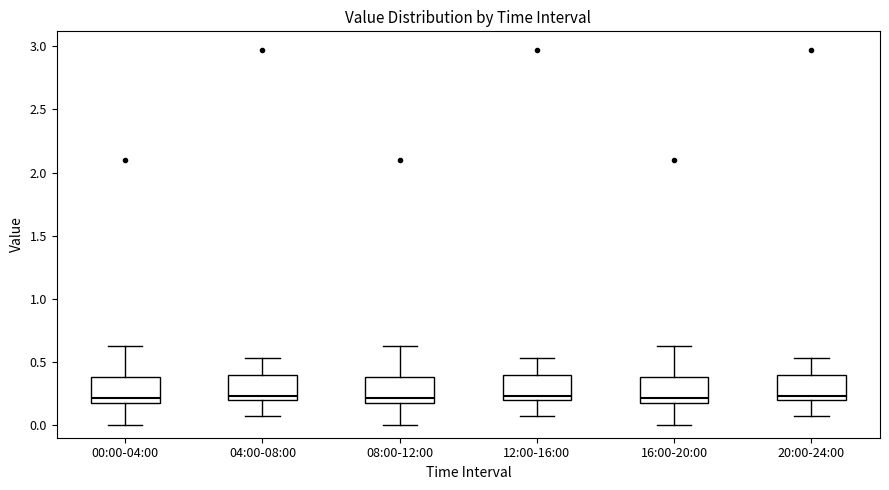

Where does the lower whisker of the box for 00:00-04:00 end on the y-axis? The values are not printed on the chart, so give them approximately, as read against the axis.

0.00